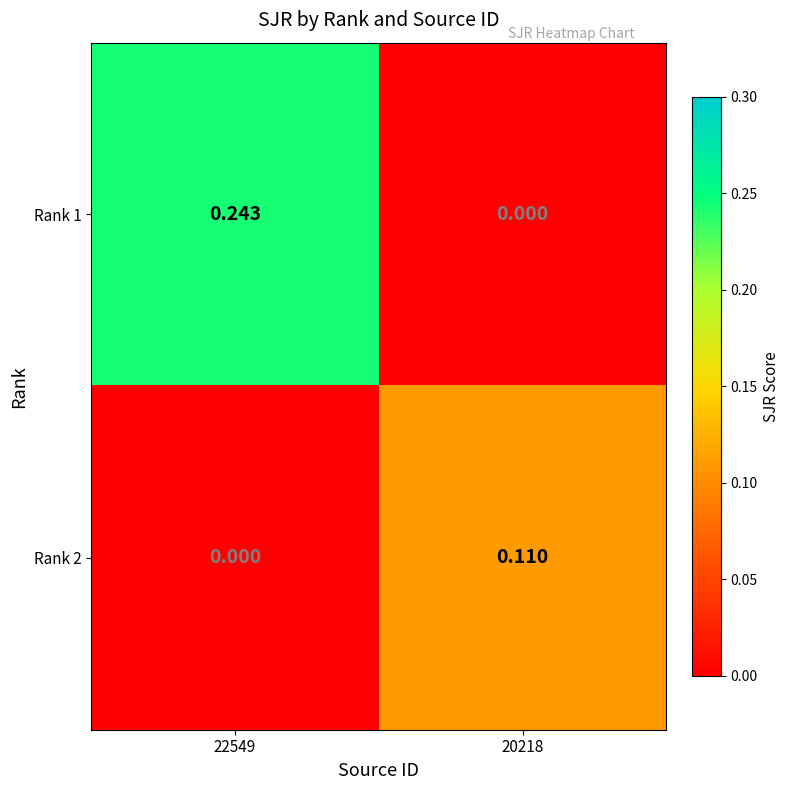

Is the value of Rank 2 at 22549 greater than the value of Rank 1 at 22549?

No